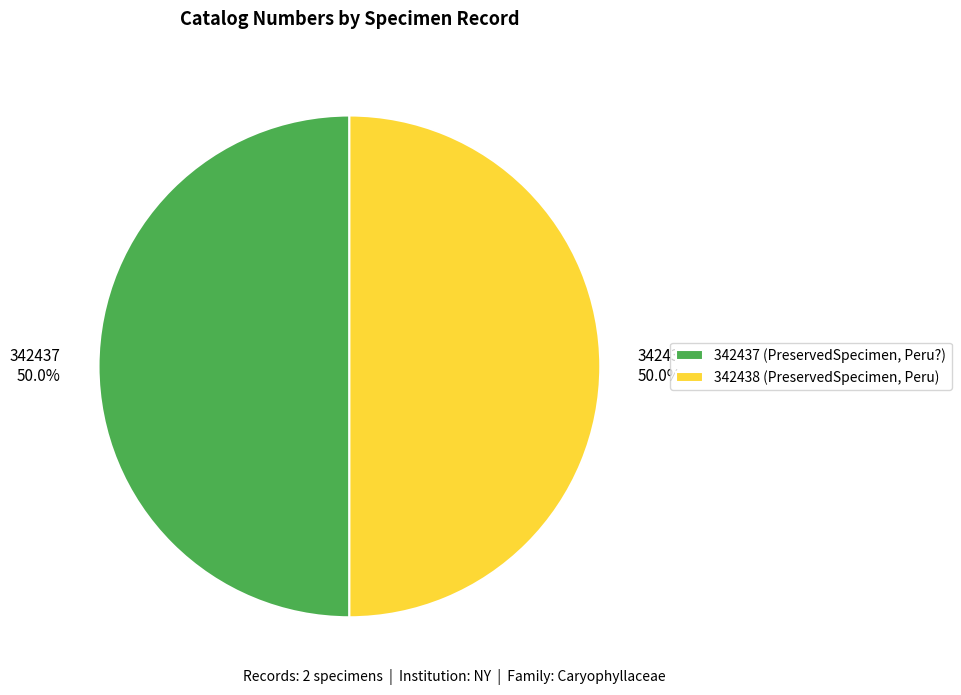

Count the number of slices in the pie.

2